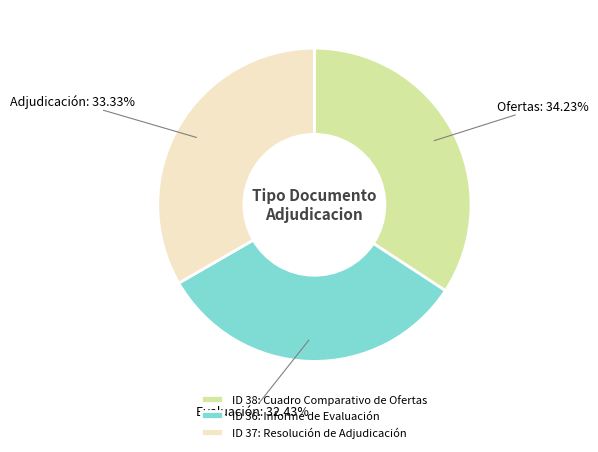

Does ID 36: Informe de Evaluación represent more than half of the total?

No